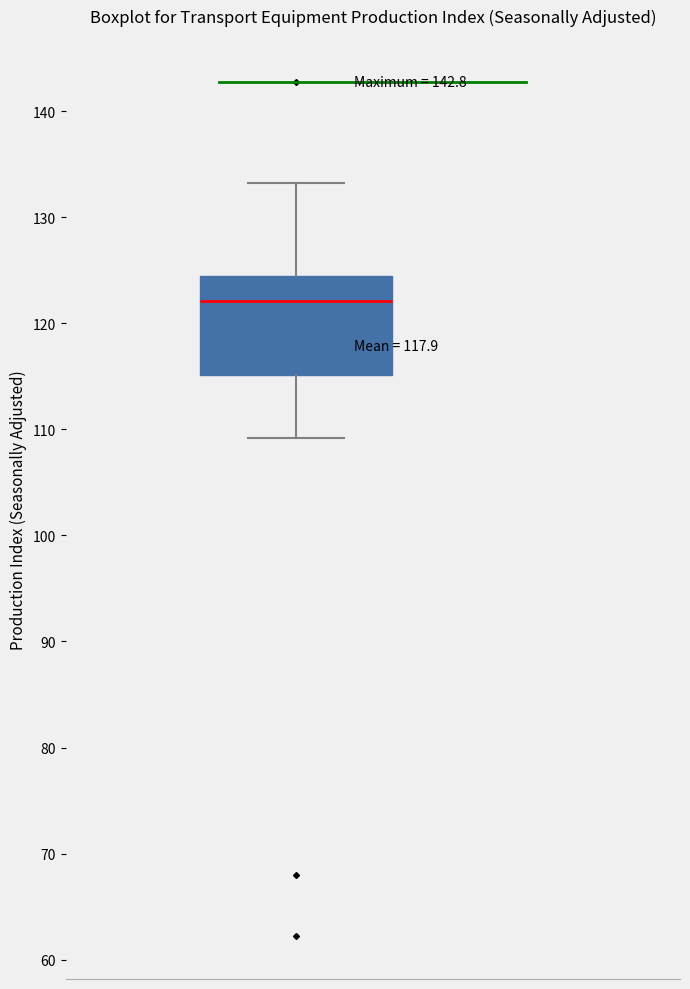

Read this box plot against the y-axis: the position of the median line, the range covered by the box, and the ends of both whiskers. The values are not printed on the chart, so give them approximately, as read against the axis.

median 122, box 115 to 124, whiskers 109 to 133